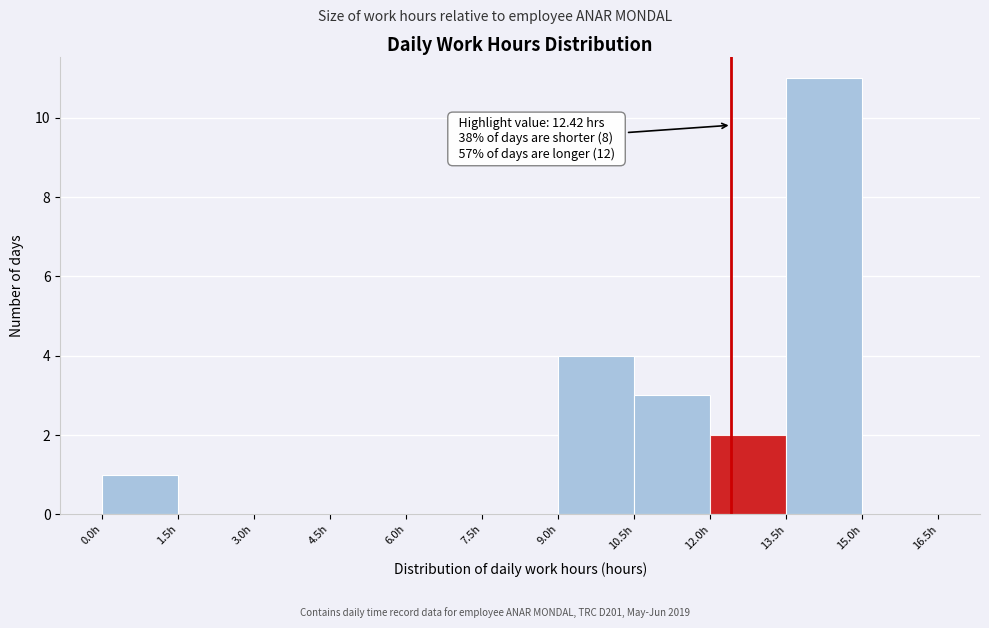

Which range on the x-axis has the tallest bar?

13.5 to 15.0